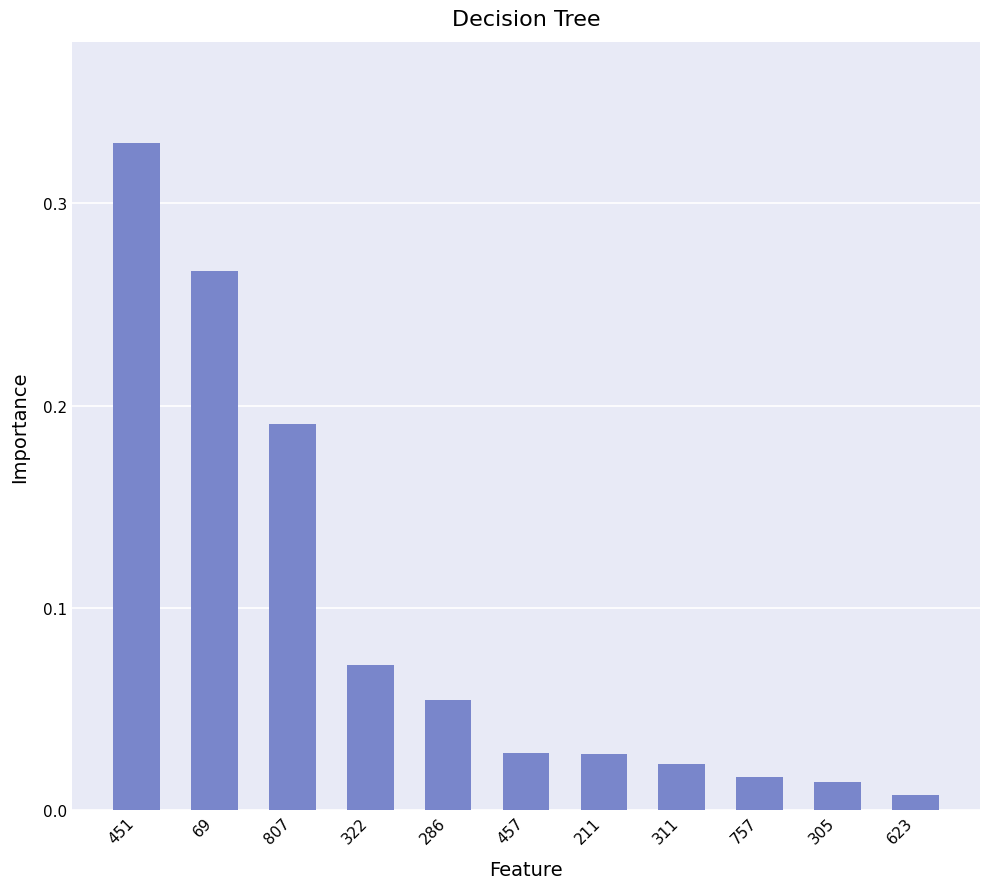

Is it true that the value at 69 is 0.4?

False